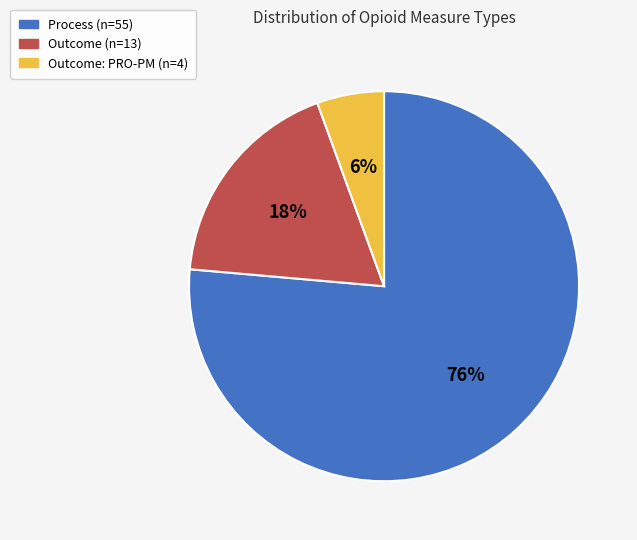

How many segments does this pie chart have?

3